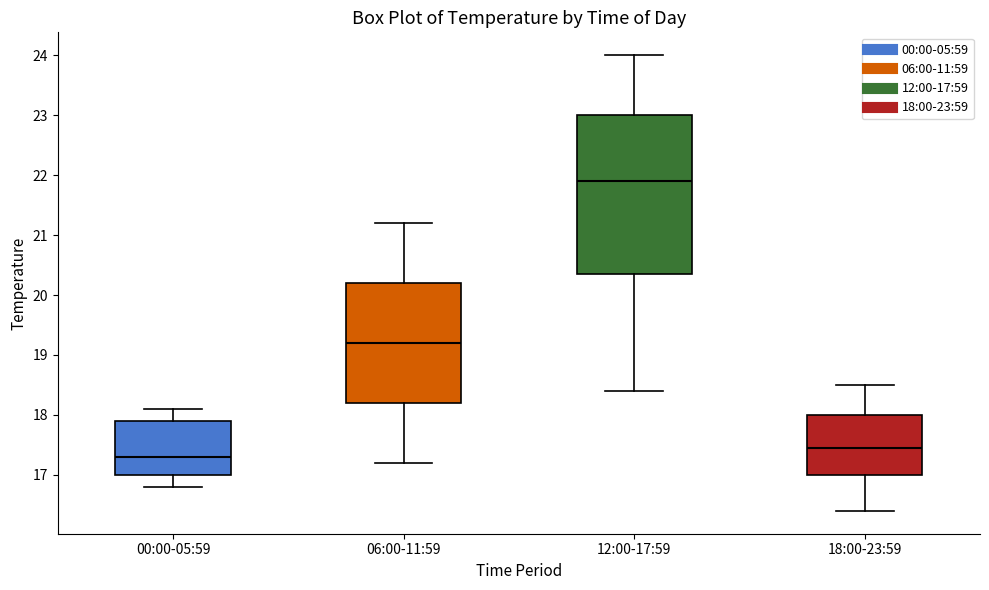

Where is the upper edge of the box for 12:00-17:59 on the y-axis? The values are not printed on the chart, so give them approximately, as read against the axis.

23.0